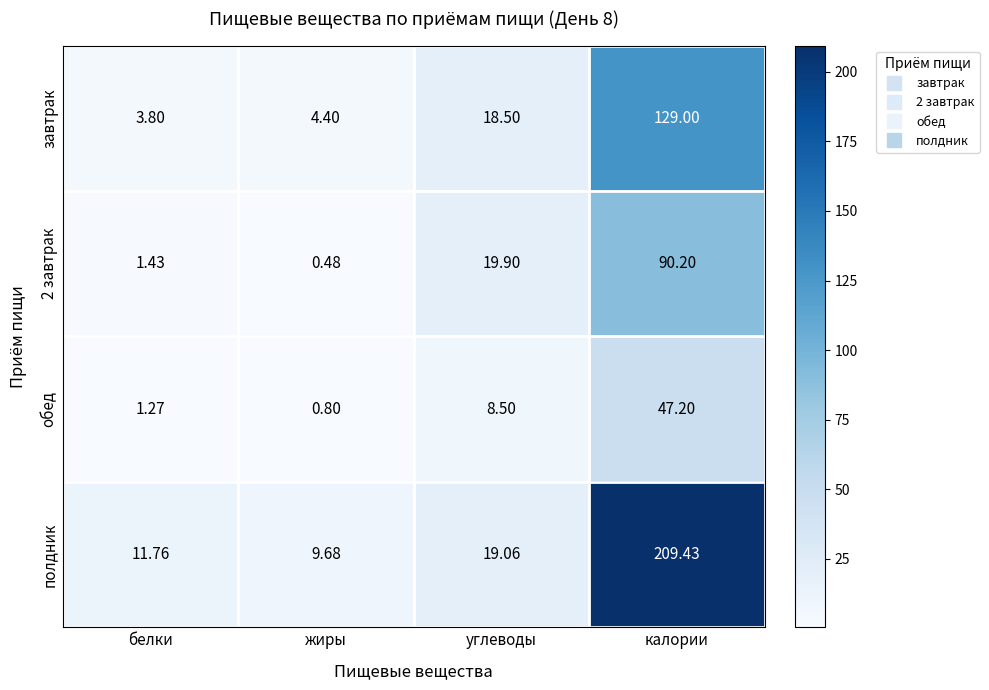

Where does the завтрак series first go above 18?

углеводы